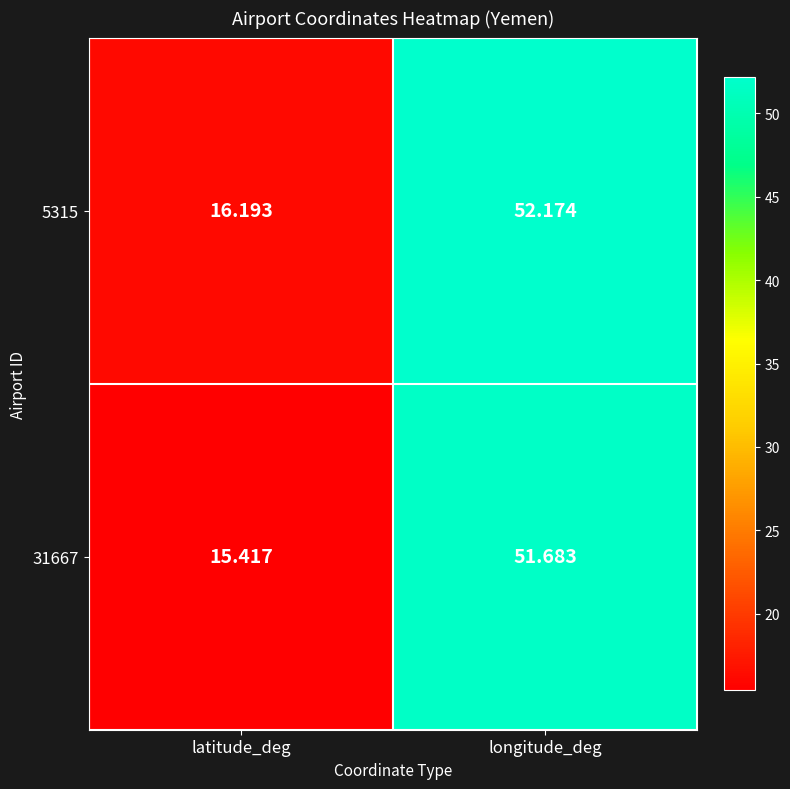

At how many categories does at least one series exceed 46?

1